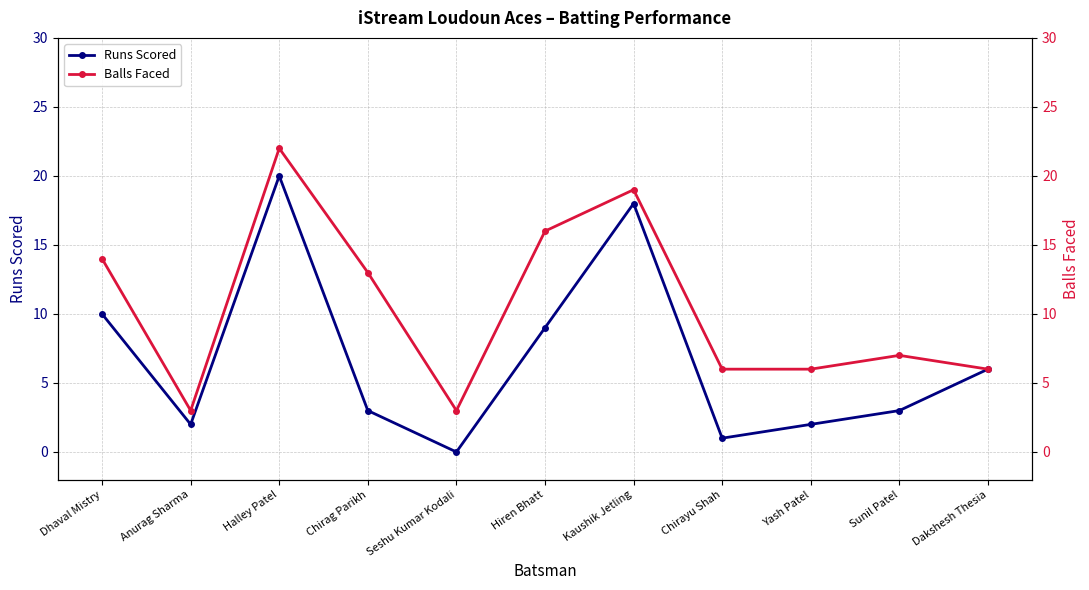

Reading left to right, list all the values displayed in this chart.

Runs Scored: Dhaval Mistry=10	Anurag Sharma=2	Halley Patel=20	Chirag Parikh=3	Seshu Kumar Kodali=0	Hiren Bhatt=9	Kaushik Jetling=18	Chirayu Shah=1	Yash Patel=2	Sunil Patel=3	Dakshesh Thesia=6
Balls Faced: Dhaval Mistry=14	Anurag Sharma=3	Halley Patel=22	Chirag Parikh=13	Seshu Kumar Kodali=3	Hiren Bhatt=16	Kaushik Jetling=19	Chirayu Shah=6	Yash Patel=6	Sunil Patel=7	Dakshesh Thesia=6